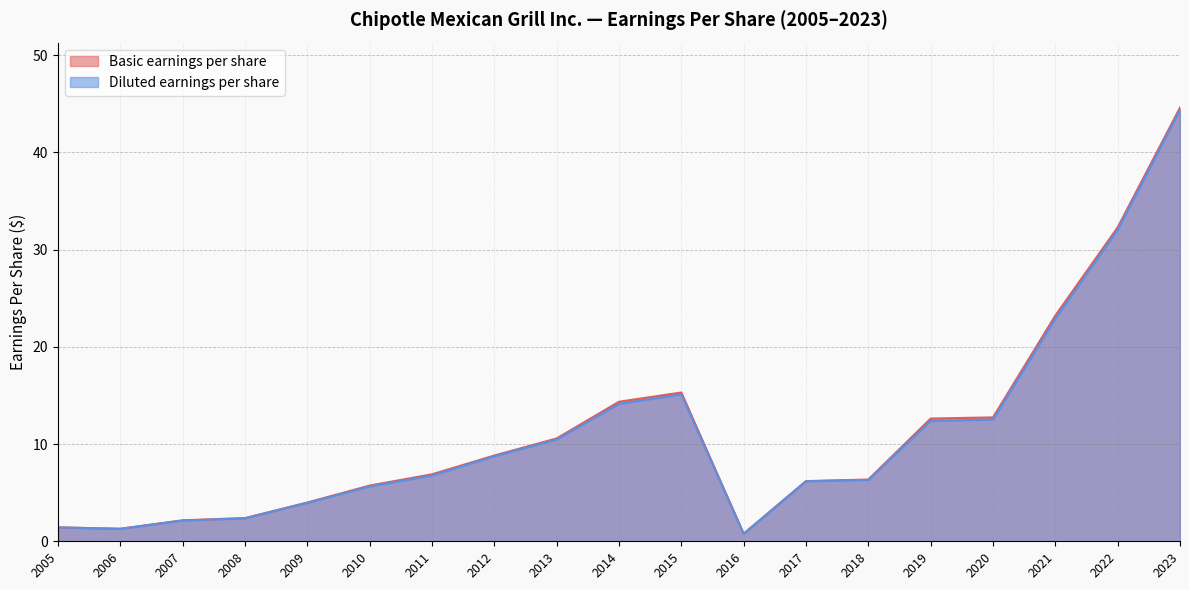

What is the total value across all series at 2006?

2.6